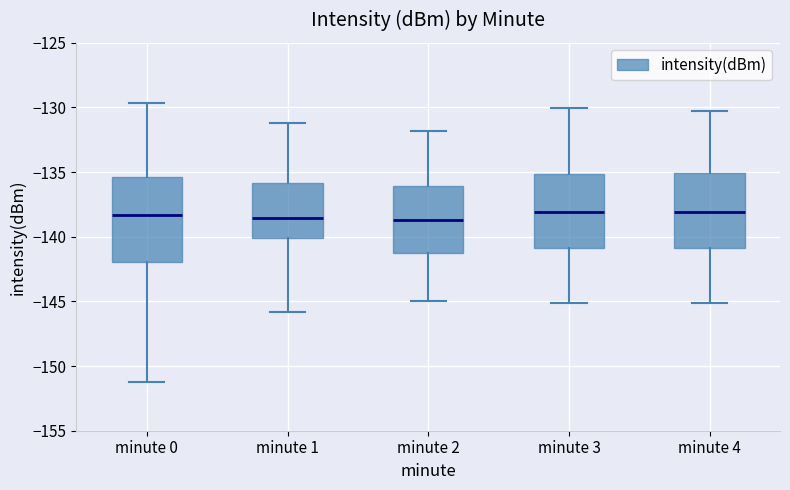

Reading left to right, read every box against the y-axis: the position of its median line, the range the box covers, and the ends of its whiskers. The values are not printed on the chart, so give them approximately, as read against the axis.

minute 0: median -138.5, box -142.0 to -135.5, whiskers -151.0 to -129.5
minute 1: median -138.5, box -140.0 to -136.0, whiskers -146.0 to -131.0
minute 2: median -138.5, box -141.0 to -136.0, whiskers -145.0 to -132.0
minute 3: median -138.0, box -141.0 to -135.0, whiskers -145.0 to -130.0
minute 4: median -138.0, box -141.0 to -135.0, whiskers -145.0 to -130.0